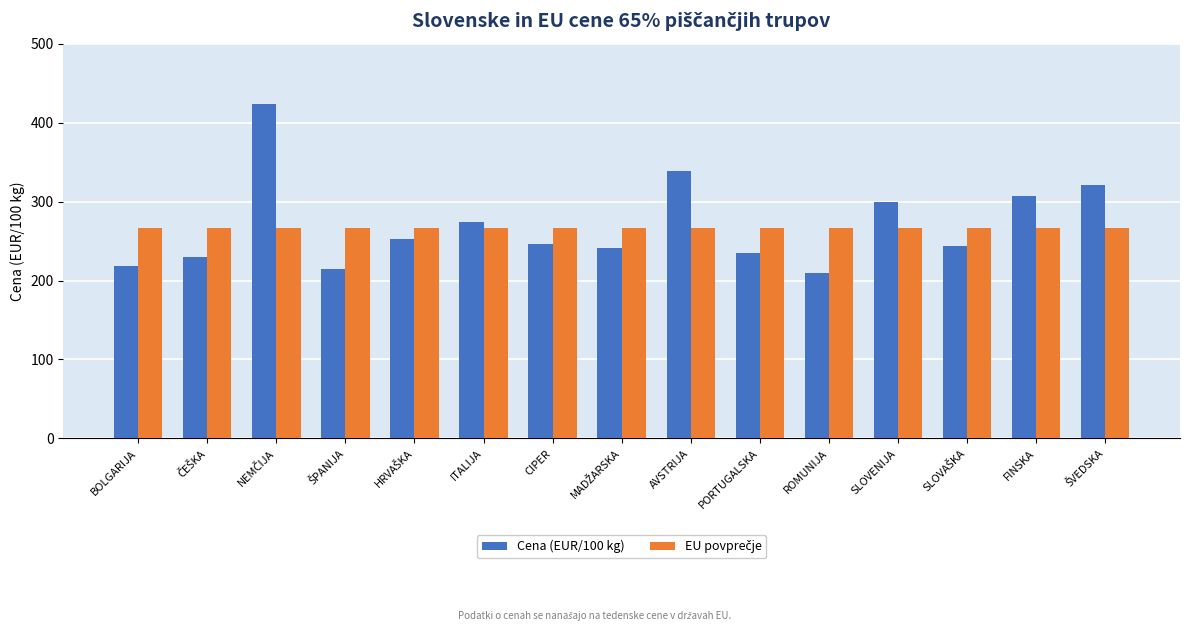

What is the total value across all series at PORTUGALSKA?

501.8